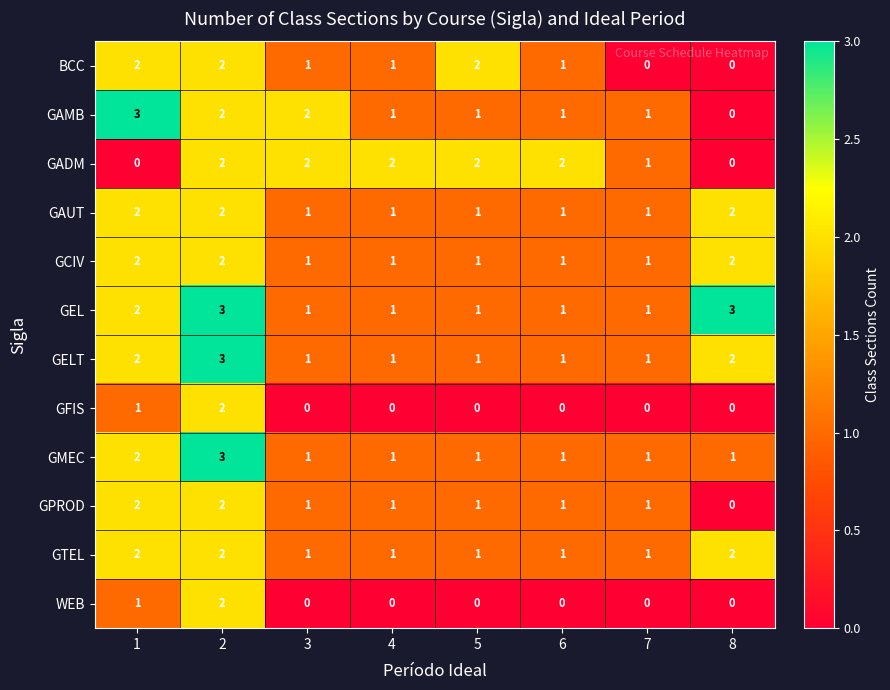

What is the maximum value shown in the chart?

3